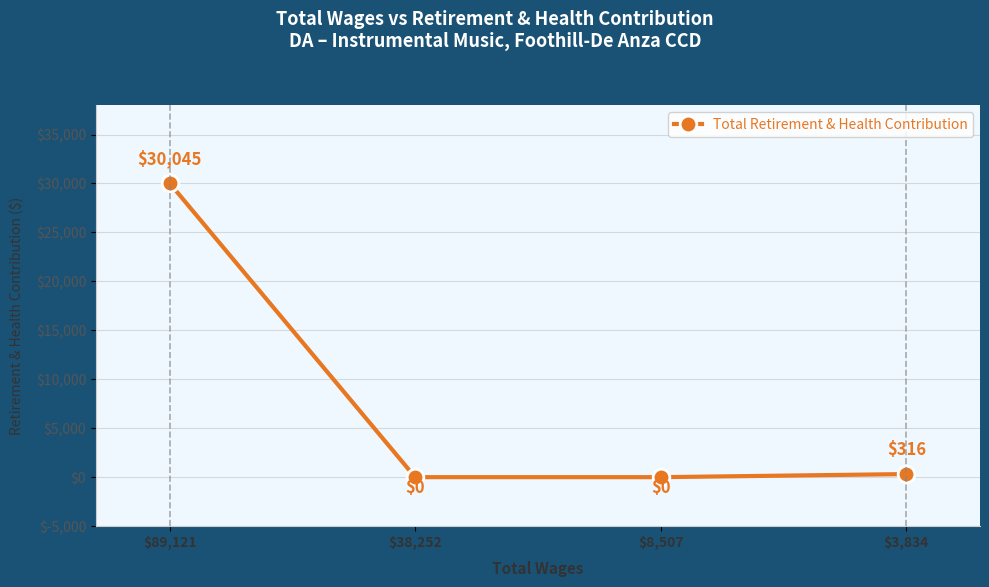

Which label corresponds to the largest value in the chart?

$89,121